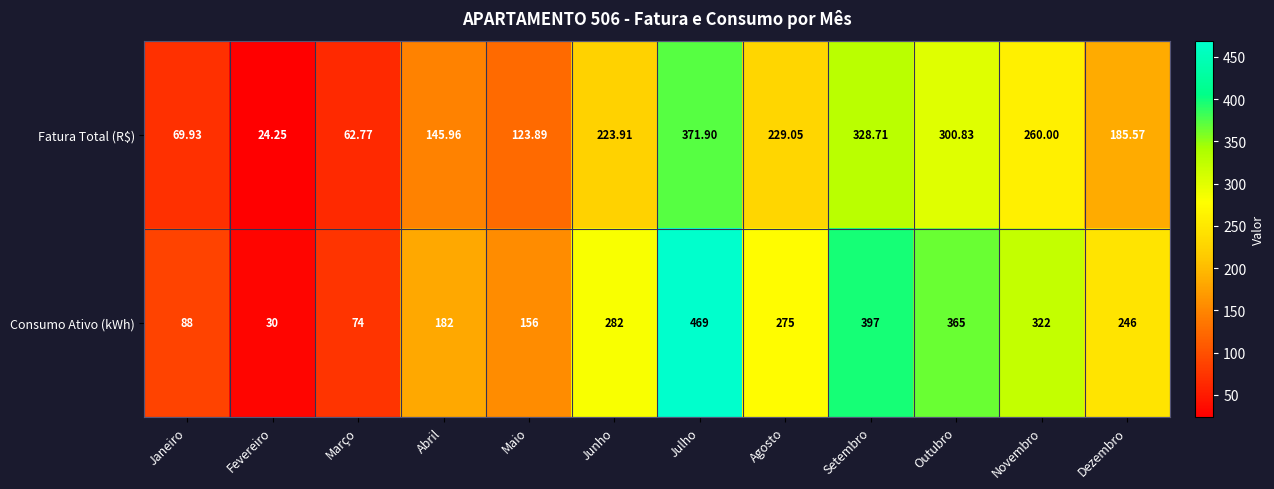

At which label does Fatura Total (R$) first exceed 223?

Junho